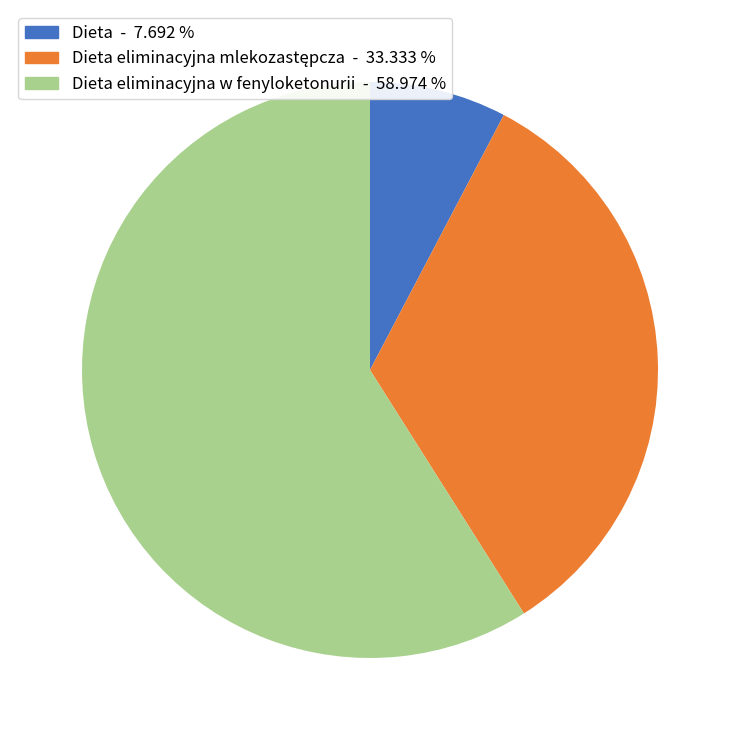

Does any single category account for the majority?

Yes